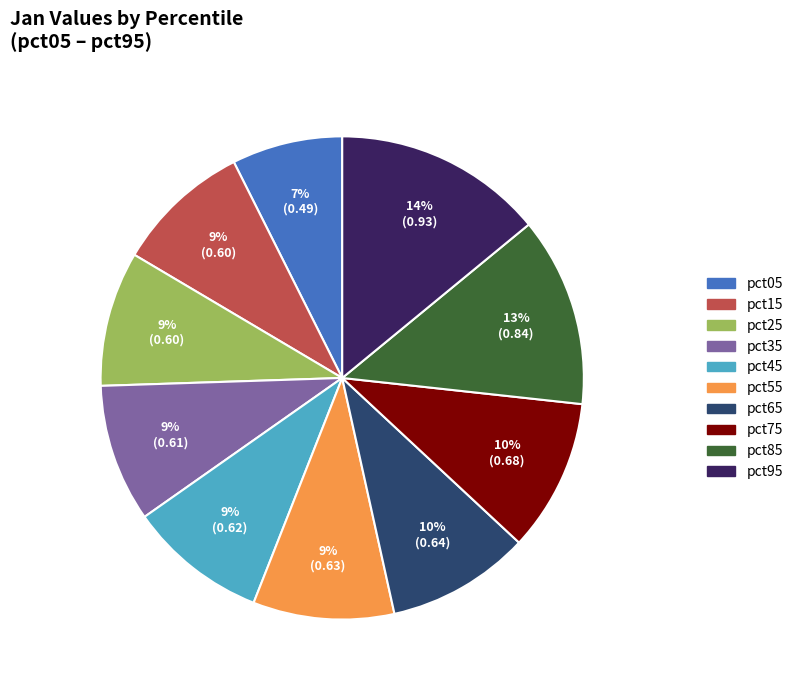

To the nearest percent, what is the average slice percentage?

10%